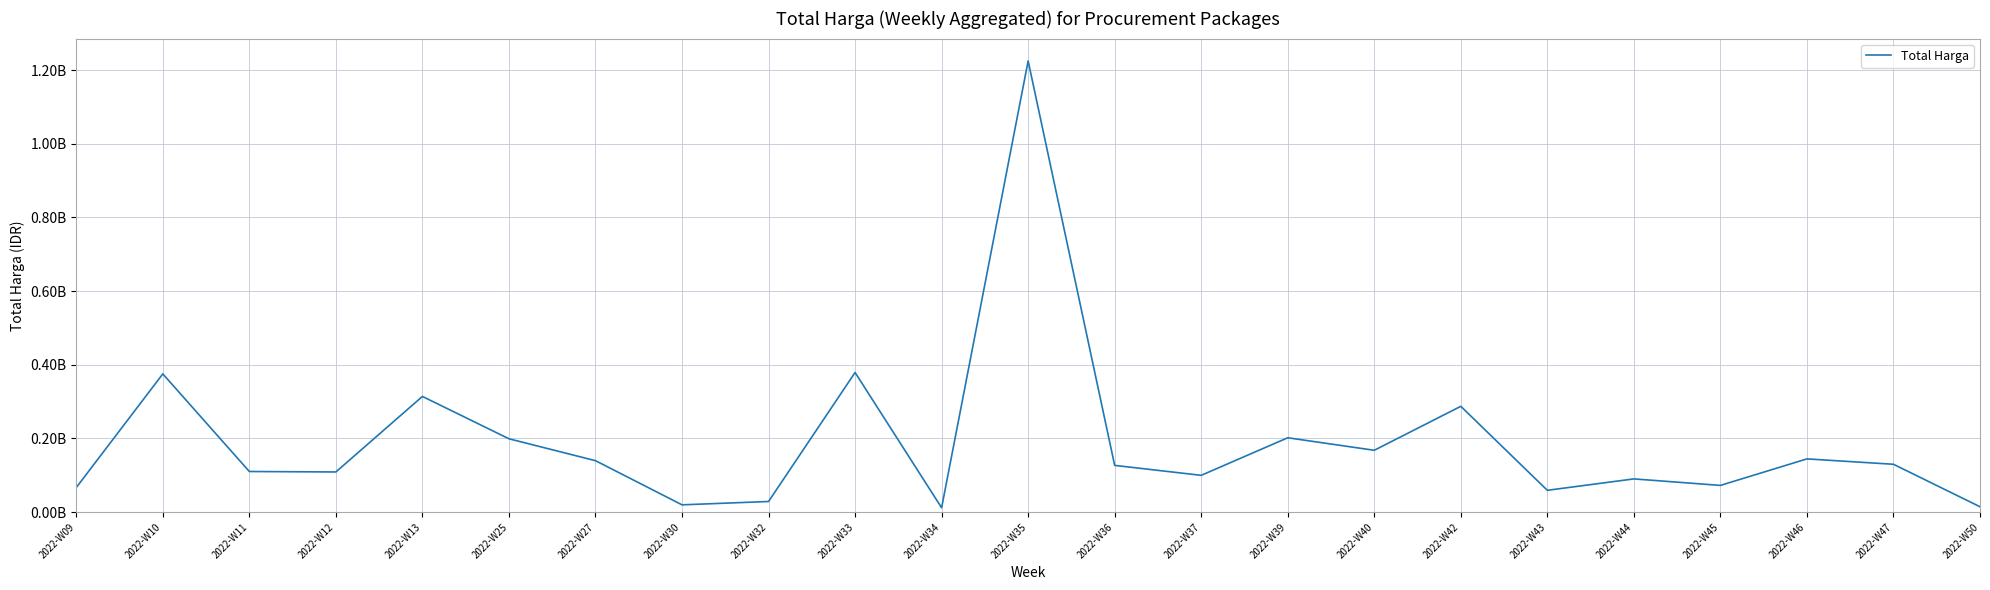

Reading right to left, list all the values displayed in this chart.

14750000	130033000	144625000	72682000	90320000	59375000	287318150	168000000	201955000	100000000	127000000	1224682000	12000000	379075000	29000000	19950000	139800000	199200000	314121780	109160055	110389990	375287200	66871000